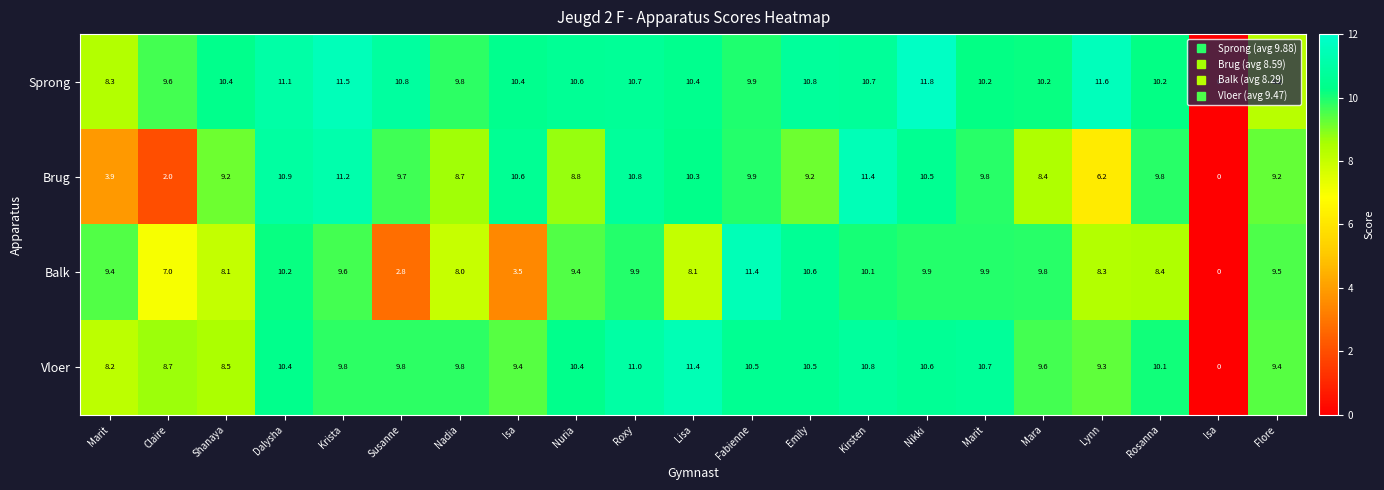

Between Claire and Nikki, which series saw the biggest shift?

Brug